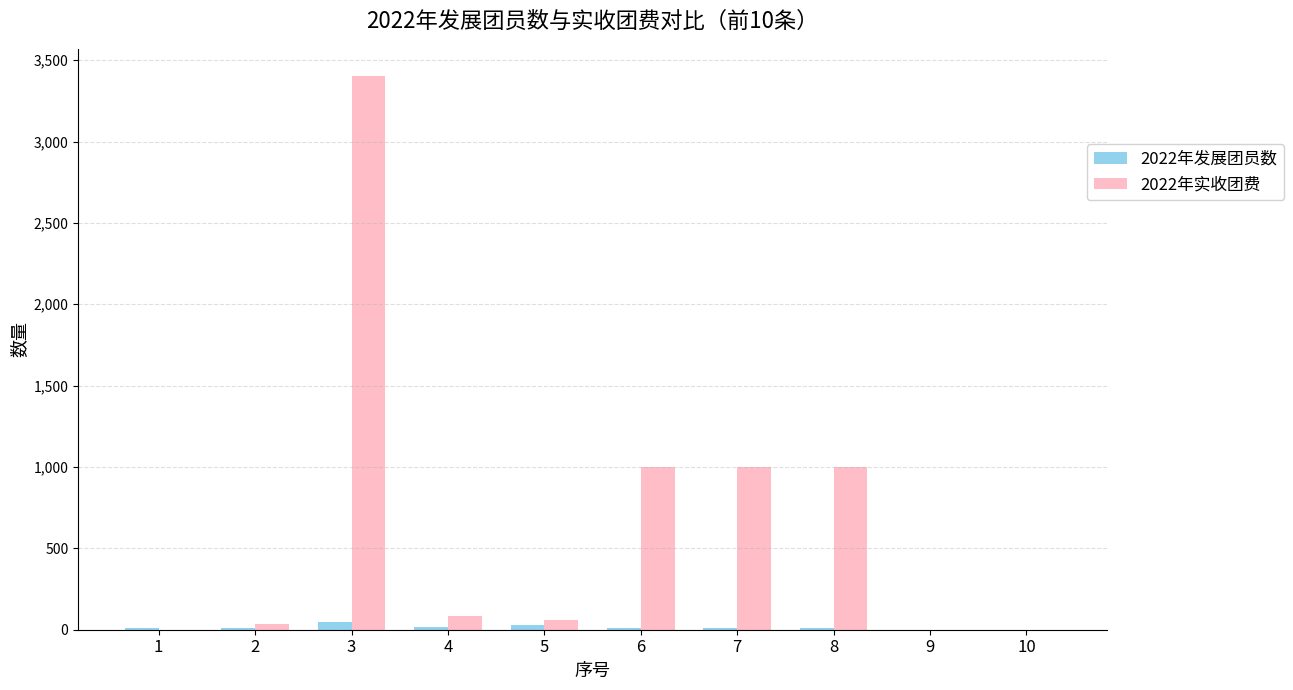

At which category is the sum across all series the highest?

3